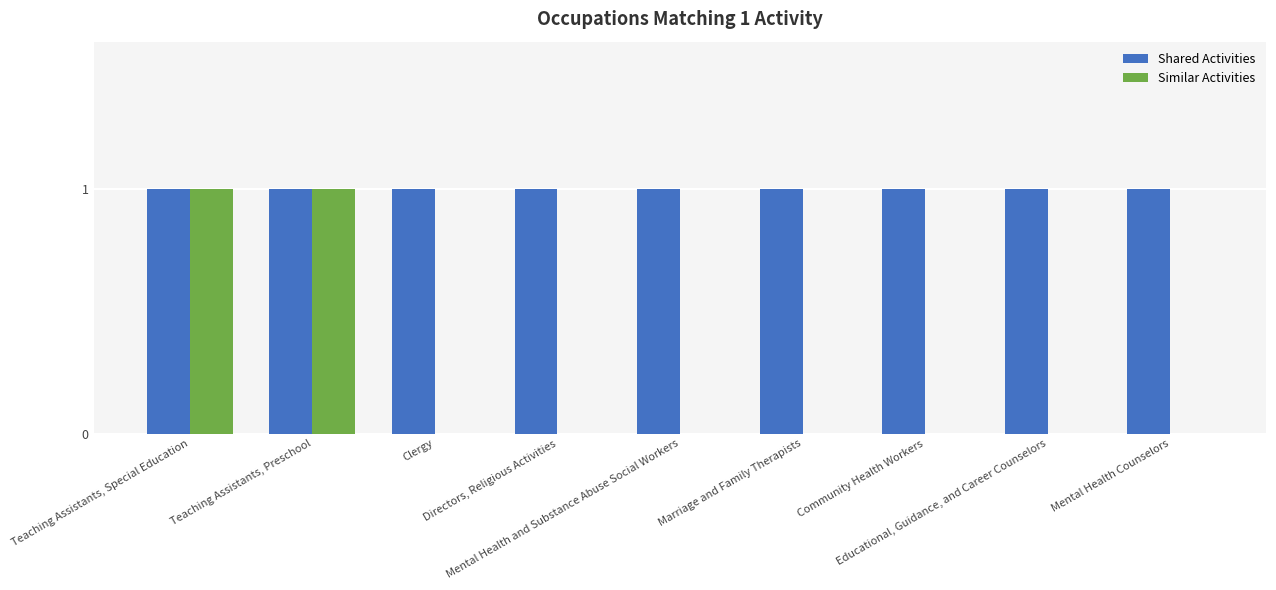

Which series has the largest range (max minus min)?

Similar Activities